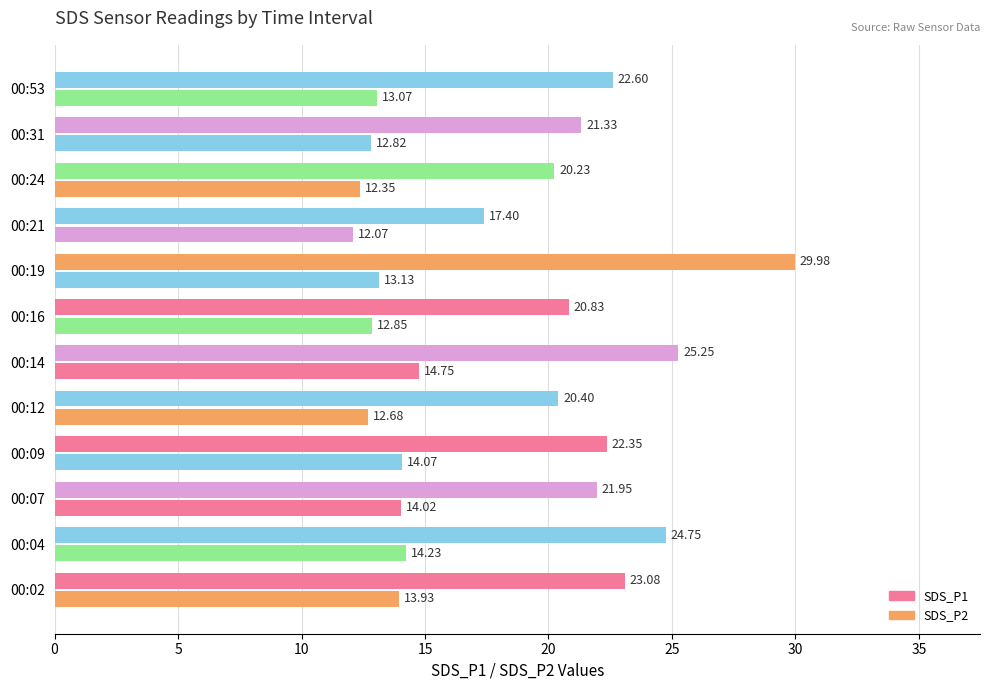

How many data points in SDS_P1 are above 22?

6